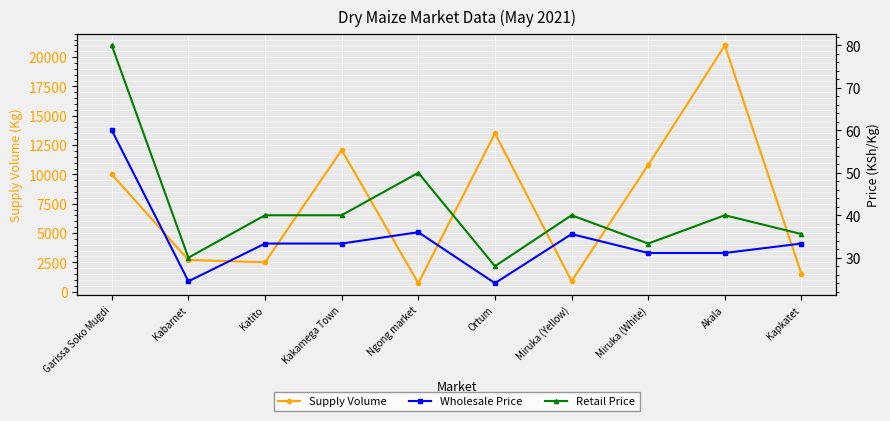

Reading left to right, extract all data points from this chart.

Supply Volume: 10000.0	2700.0	2500.0	12080.0	720.0	13500.0	900.0	10800.0	21000.0	1500.0
Wholesale Price: 60.0	24.4	33.3	33.3	36.0	24.0	35.6	31.1	31.1	33.3
Retail Price: 80.0	30.0	40.0	40.0	50.0	28.0	40.0	33.3	40.0	35.6